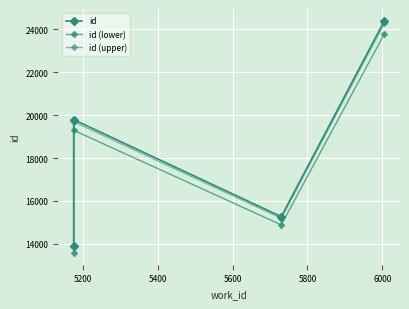

What is the value of the id (upper) point at the 2nd from the left?

19689.1